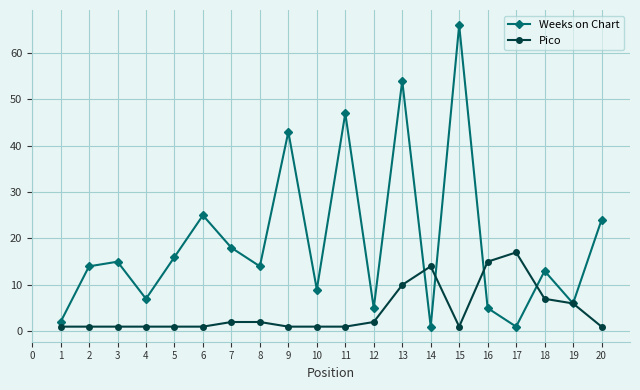

Is the value of Weeks on Chart at 9 greater than the value of Pico at 1?

Yes